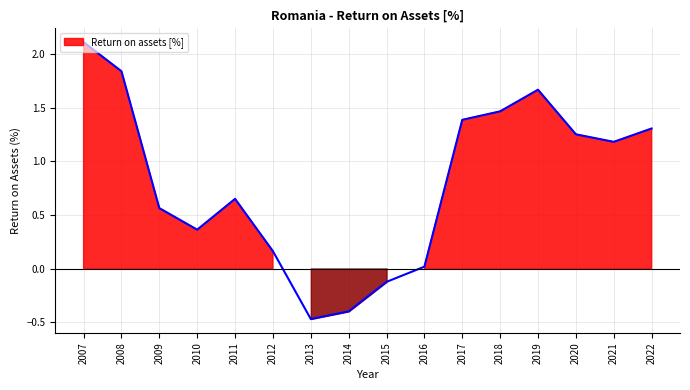

The chart shows a value of 0.4 at 2017. True or false?

False